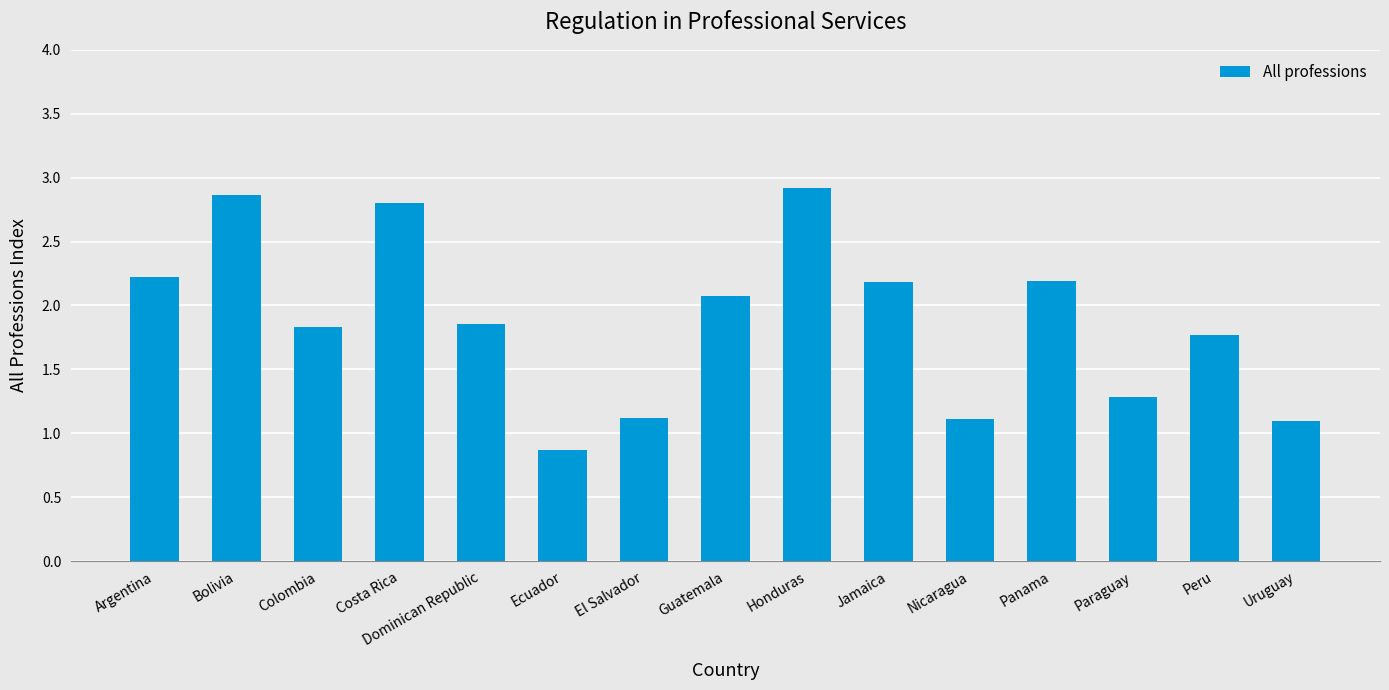

Does the chart contain any negative values?

No